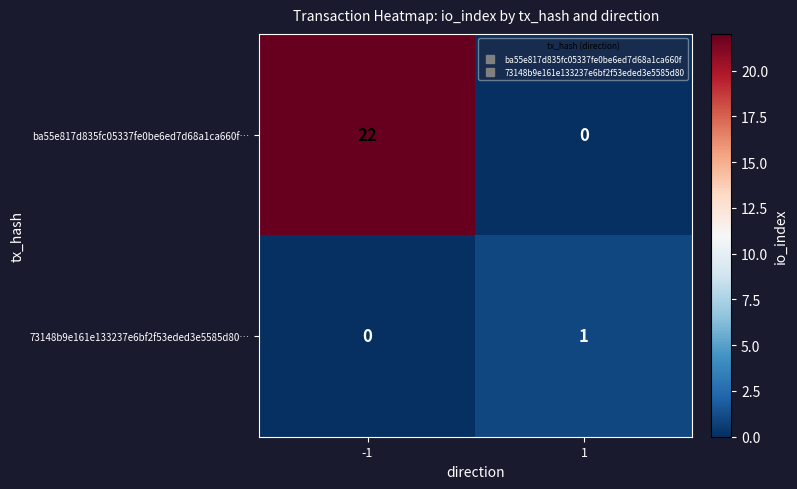

Reading left to right, extract all data points from this chart.

ba55e817d835fc05337fe0be6ed7d68a1ca660f…: 22	0
73148b9e161e133237e6bf2f53eded3e5585d80…: 0	1